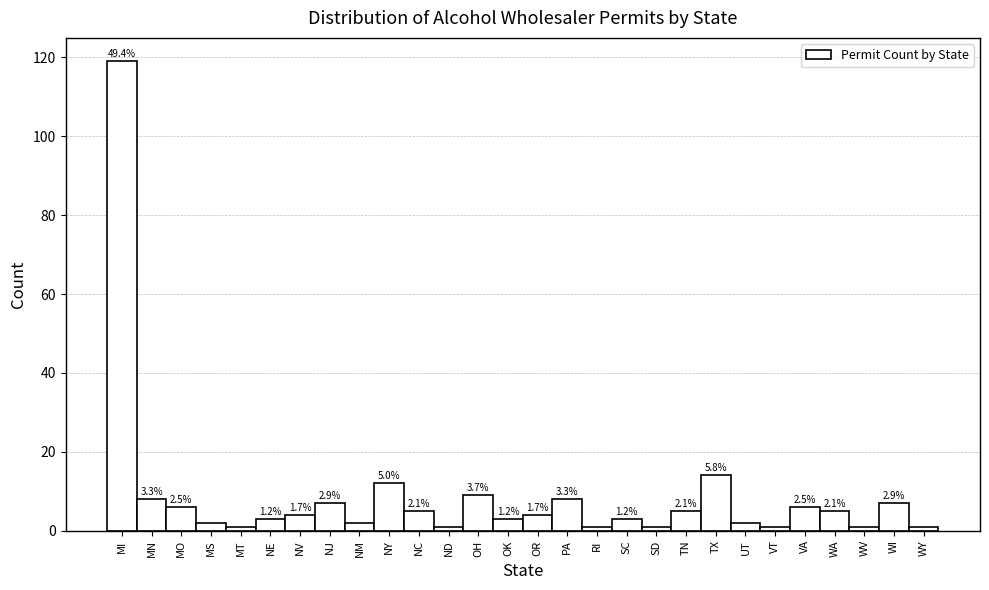

Does the chart contain any negative values?

No